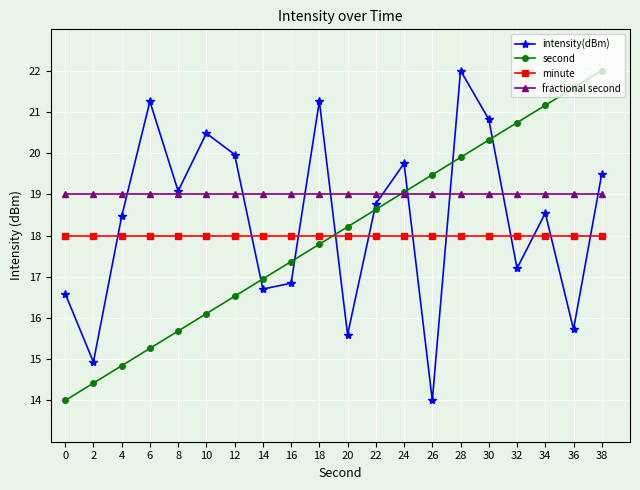

Does the chart have visible grid lines?

Yes